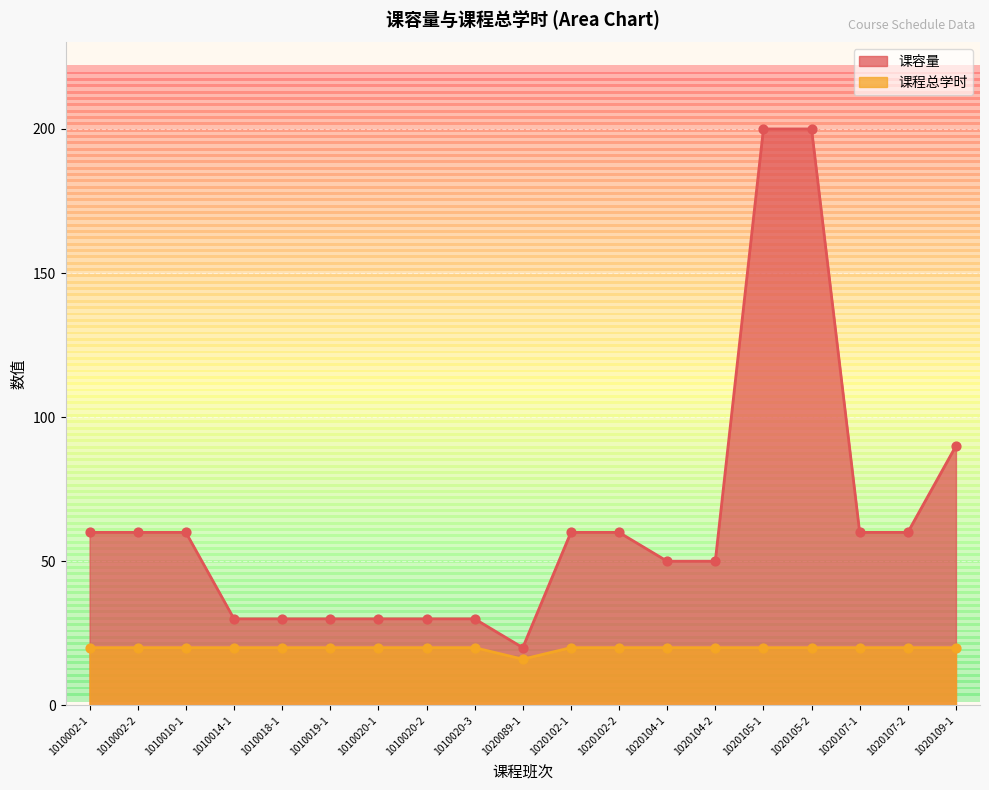

At how many categories does at least one series exceed 71?

3